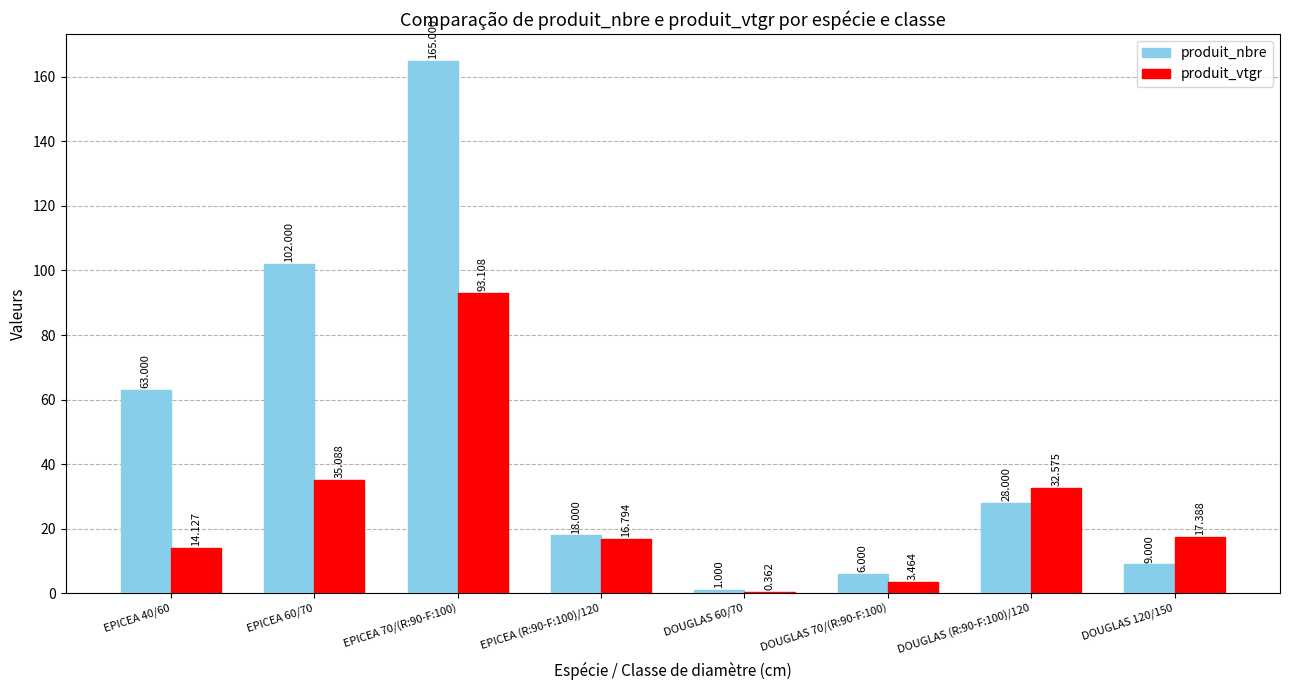

Which series changed the most between EPICEA (R:90-F:100)/120 and DOUGLAS 60/70?

produit_nbre